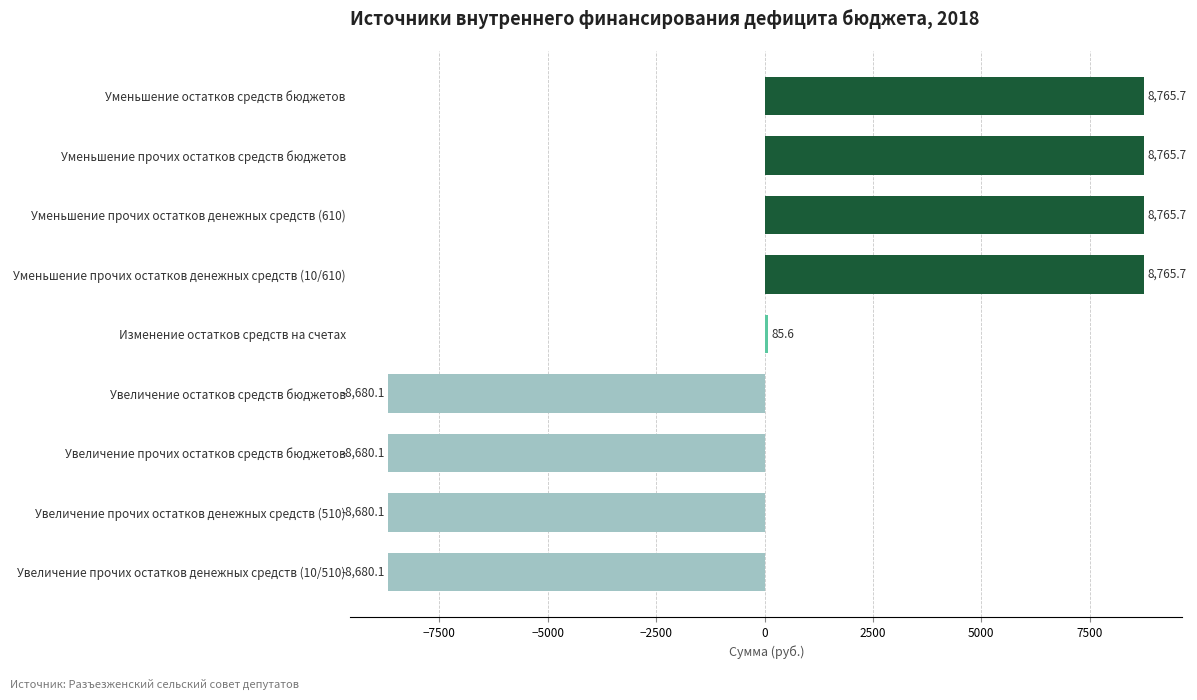

Are the bars horizontal?

Yes